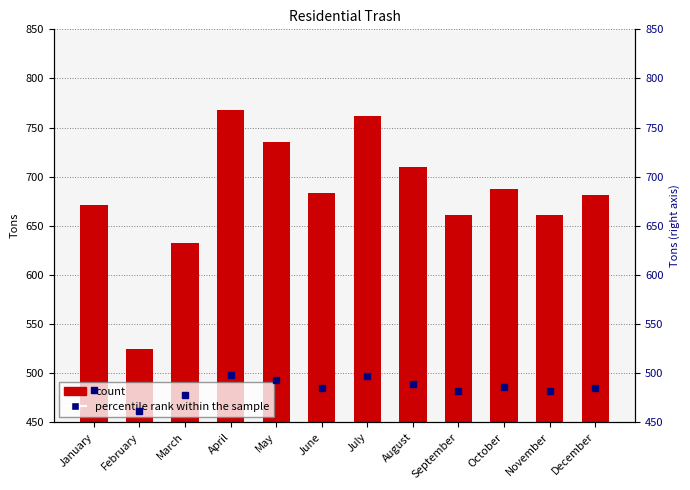

How many categories are shown in the chart?

12